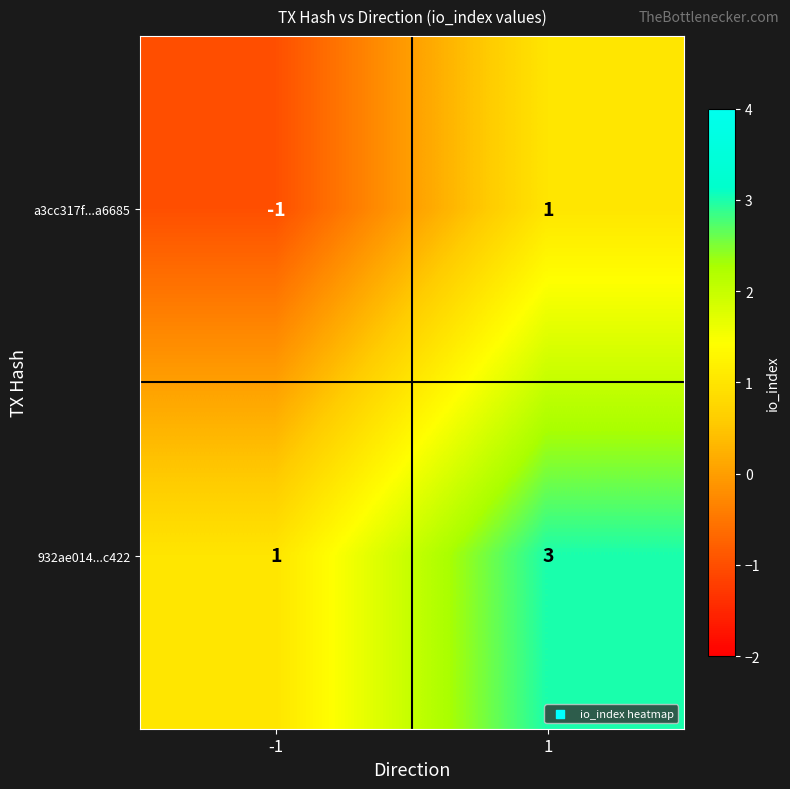

What is the maximum value shown in the chart?

3